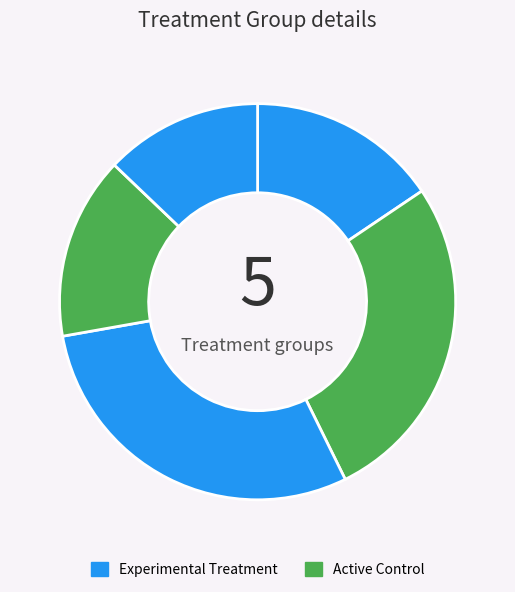

How many segments does this pie chart have?

5